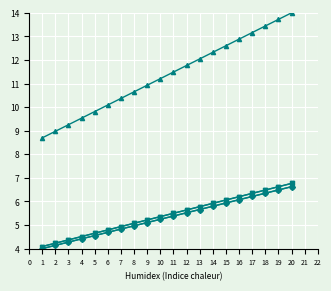

Does the chart have visible grid lines?

Yes